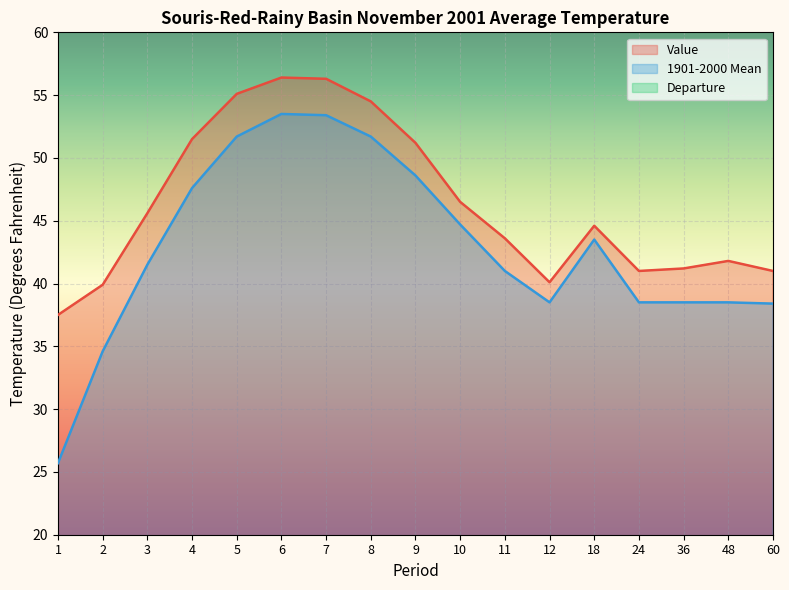

What is the difference between the highest and lowest values at 60?

38.4